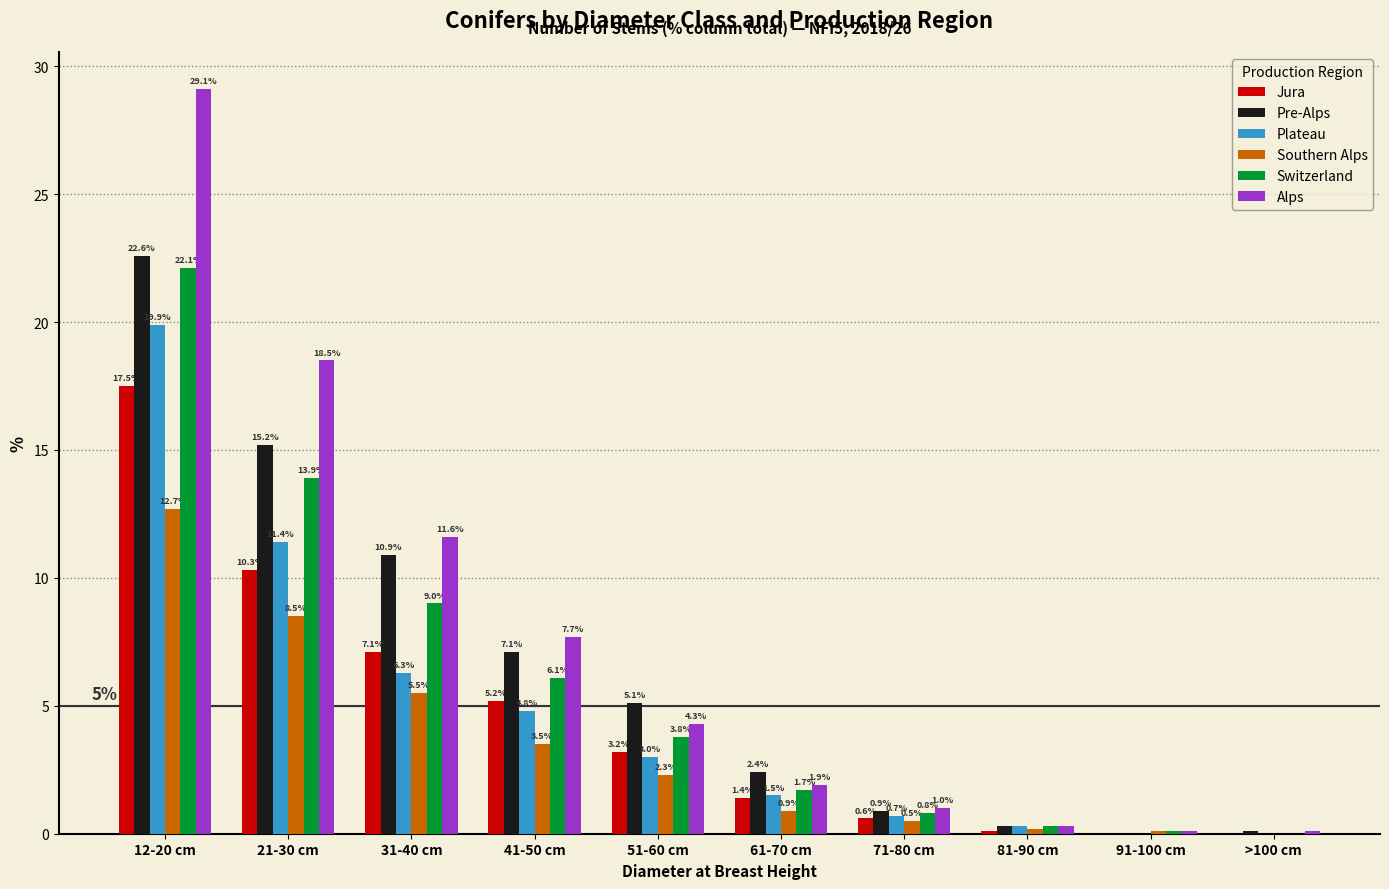

What is the maximum value shown in the chart?

29.1